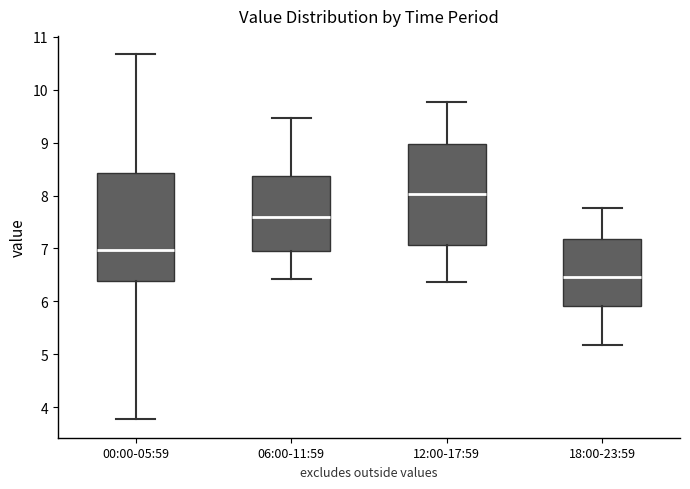

Which box has the lowest median line?

18:00-23:59